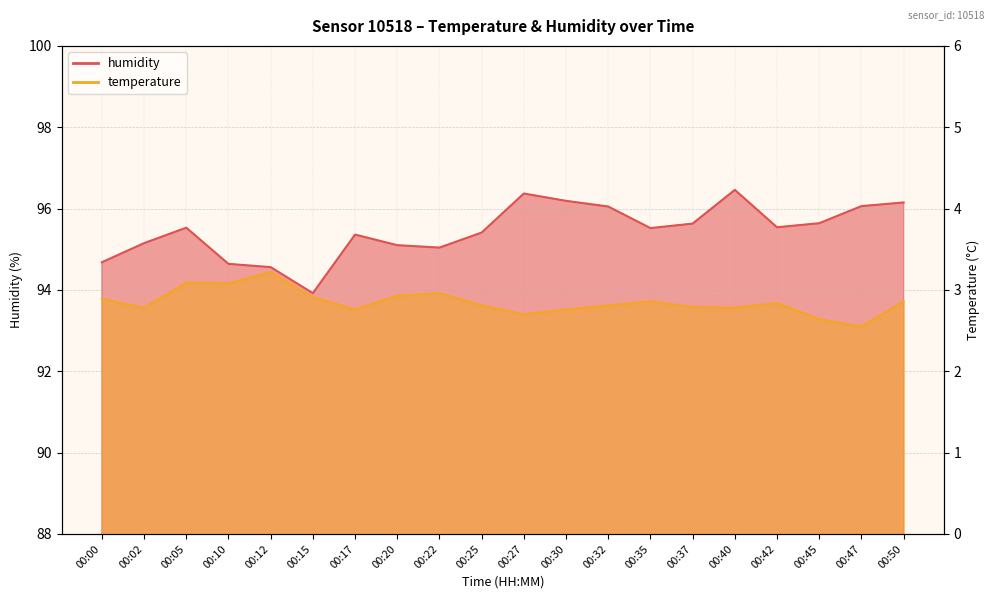

Between 00:02 and 00:35, which series saw the biggest shift?

humidity